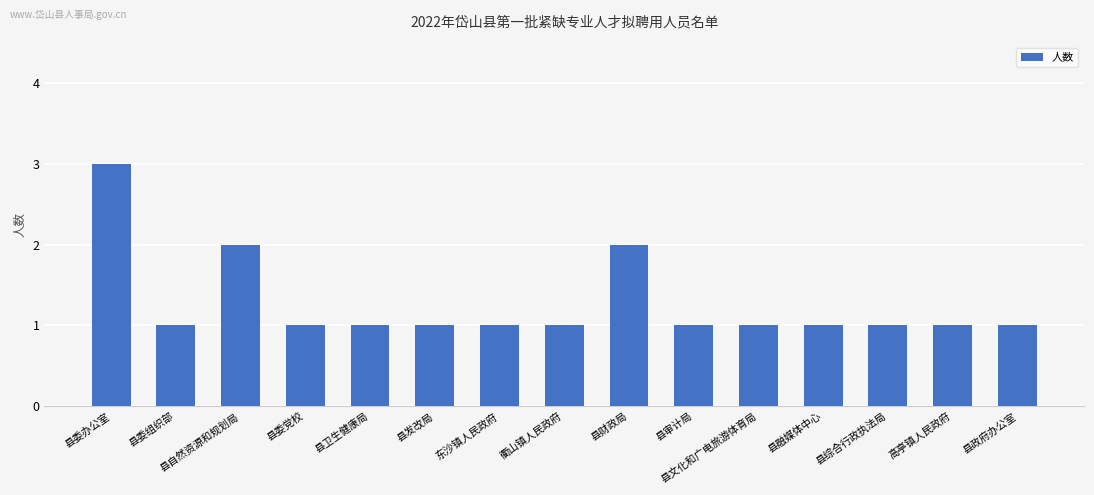

What is the value of the 5th bar from the left?

1